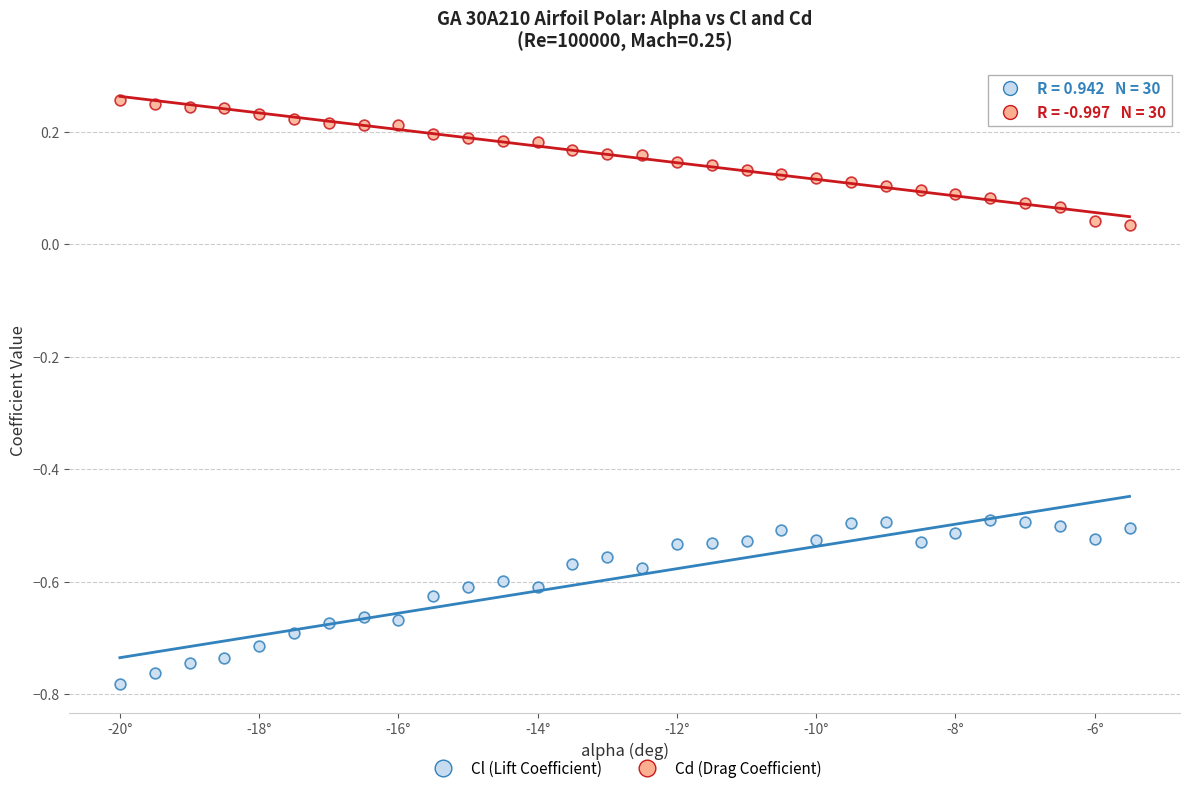

Which series contains the highest Y value?

Cd (Drag Coefficient)